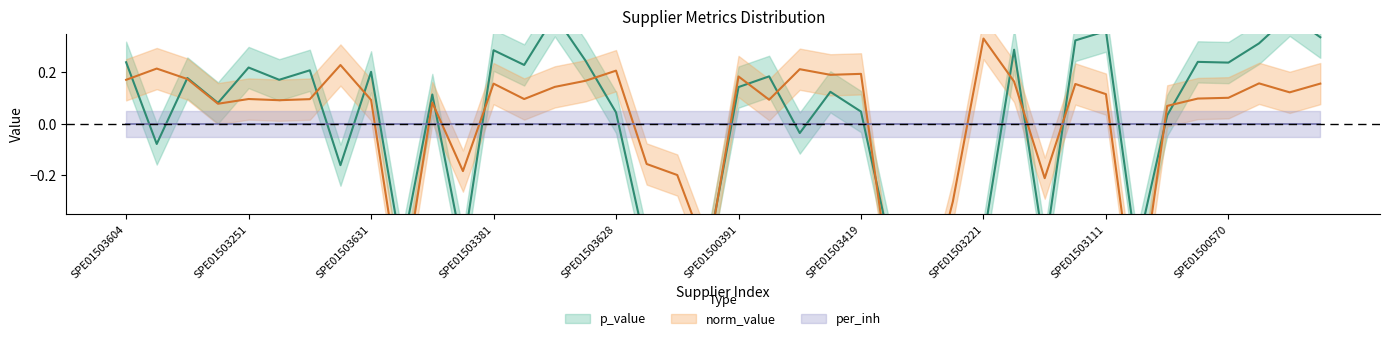

Which series has the widest spread of values?

norm_value